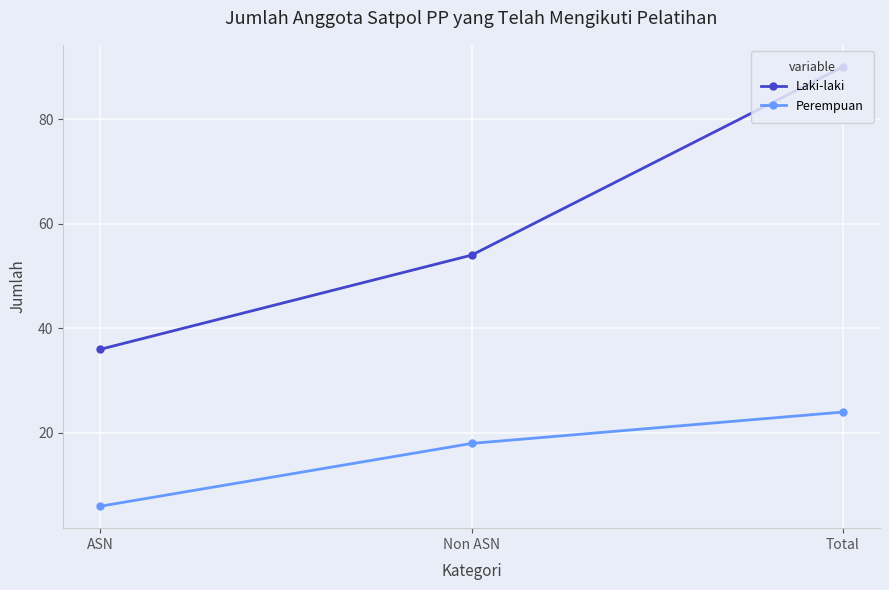

Reading left to right, what are all the values shown in this chart?

Laki-laki: 36	54	90
Perempuan: 6	18	24